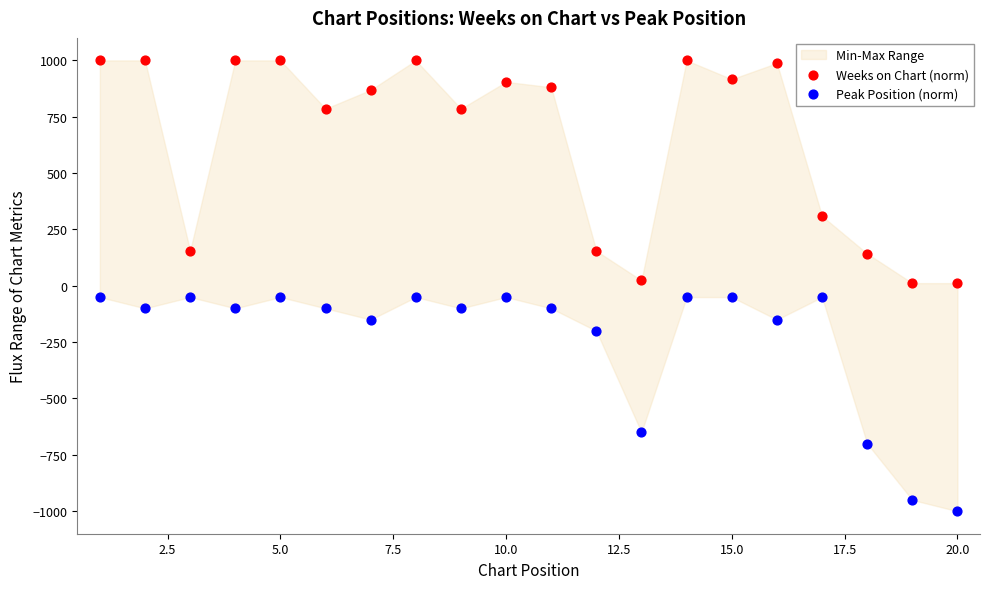

Which series reaches the minimum Y coordinate?

Peak Position (norm)